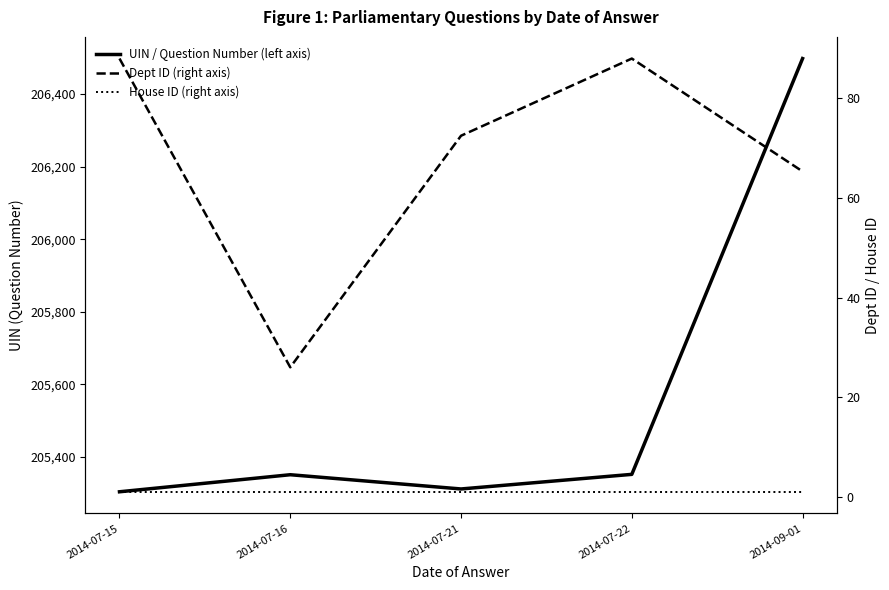

What value does the House ID (right axis) series have at 2014-07-15?

1.0